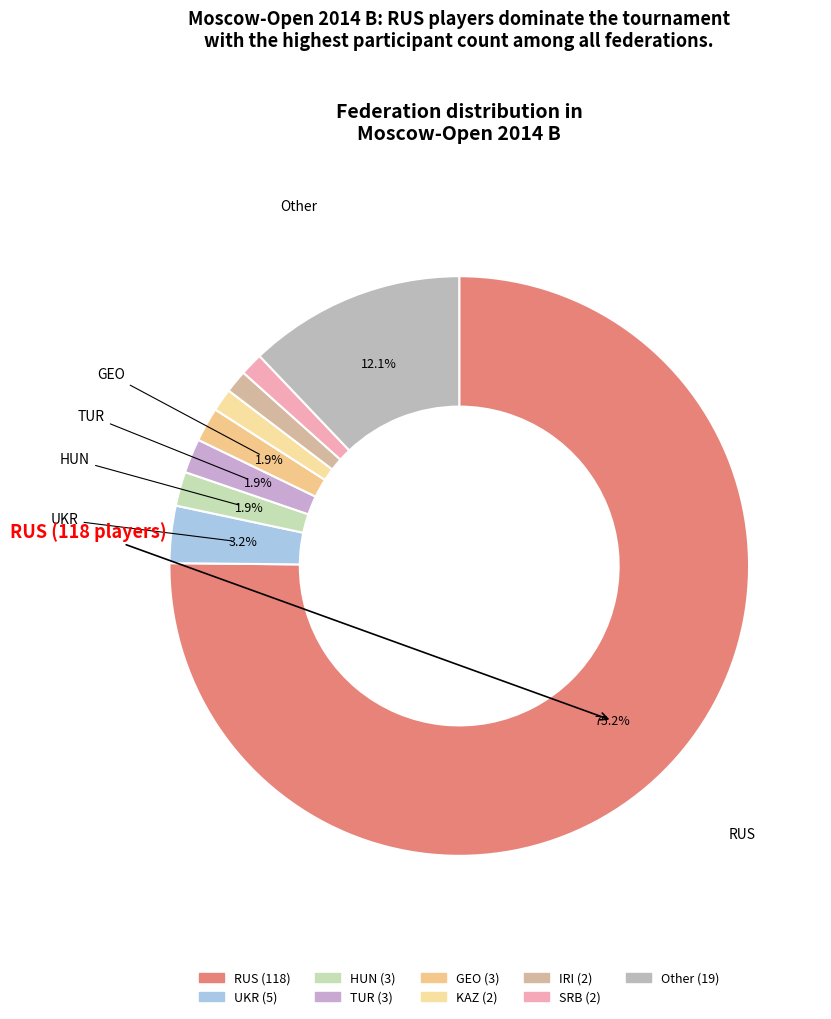

How many slices are in this pie chart?

9